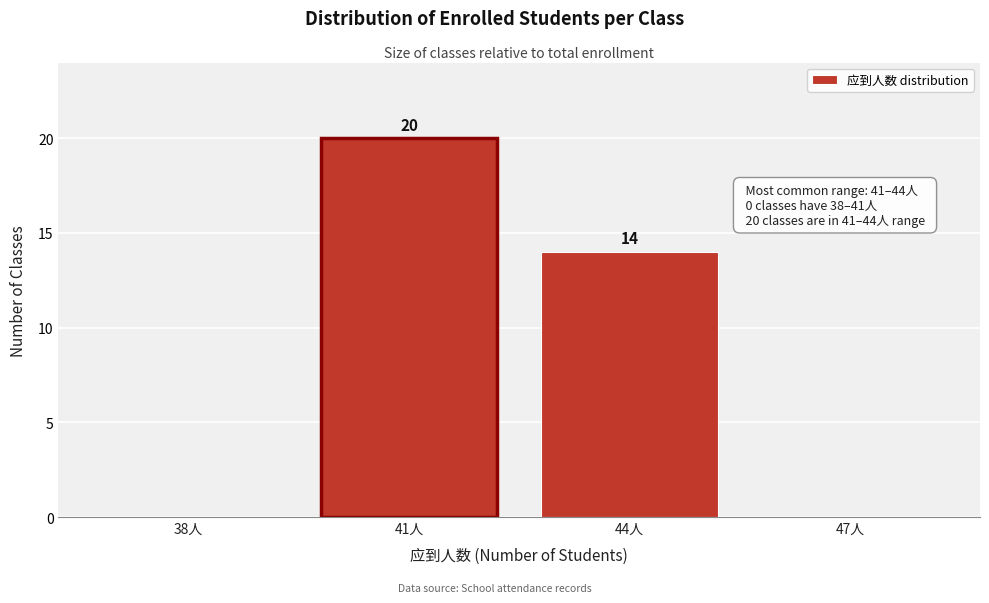

Reading right to left, extract all data points from this chart.

47人=0	44人=14	41人=20	38人=0